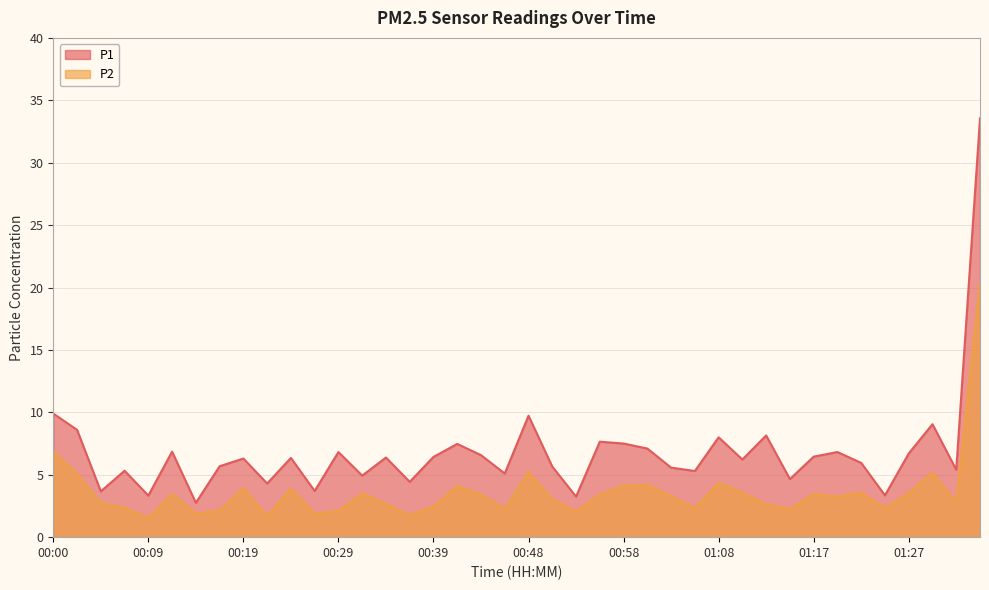

At which category does the chart reach its peak across all series?

01:34